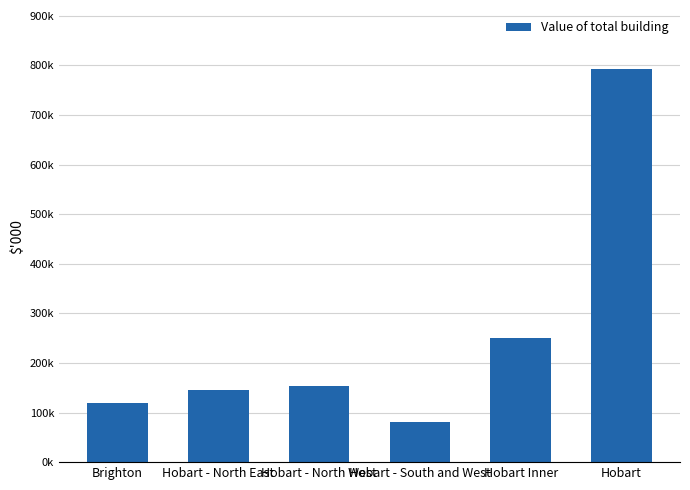

Does the chart contain any negative values?

No